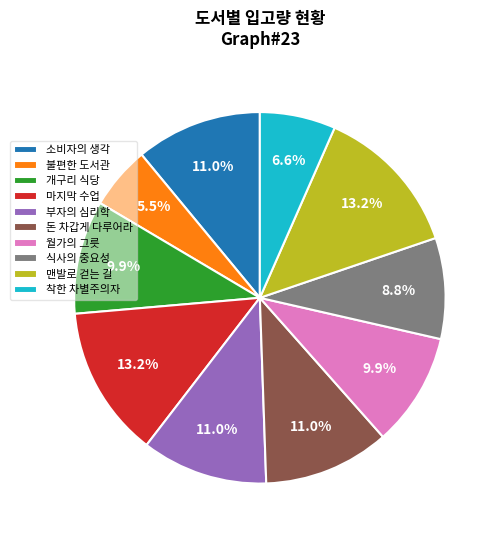

To the nearest percent, what portion does 마지막 수업 represent?

13%